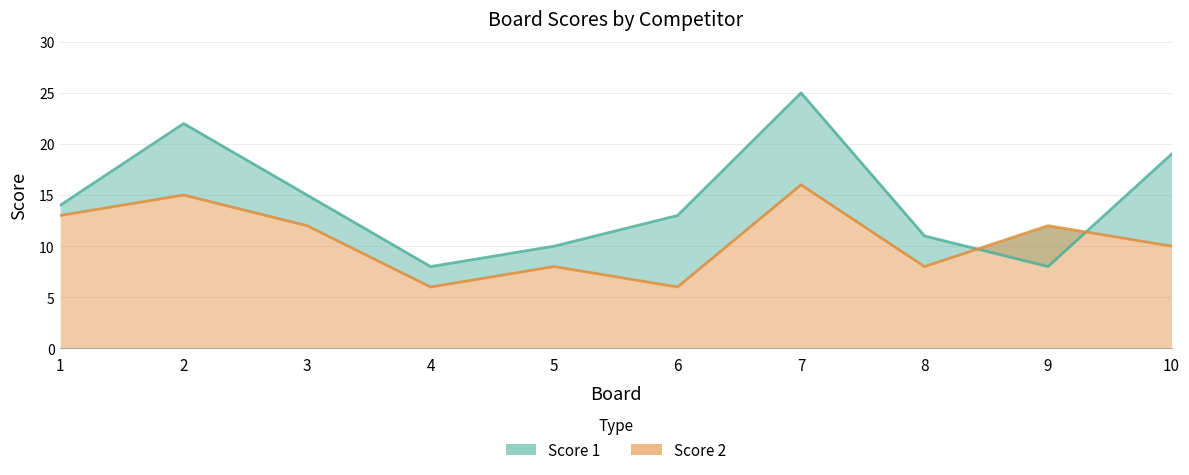

Is the value of Score 1 at 10 greater than the value of Score 2 at 10?

Yes